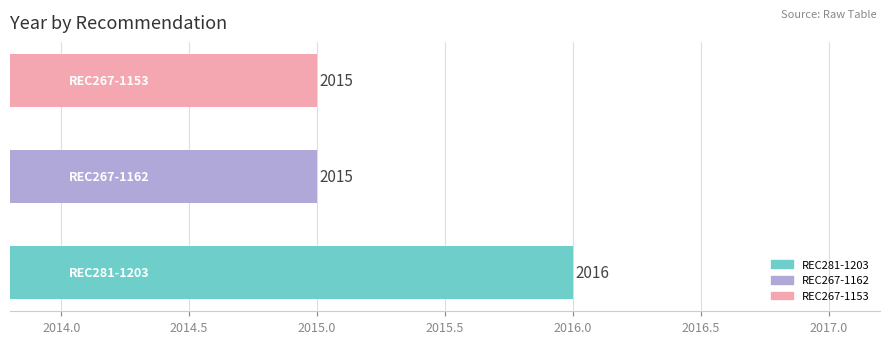

Does the chart contain stacked bars?

No